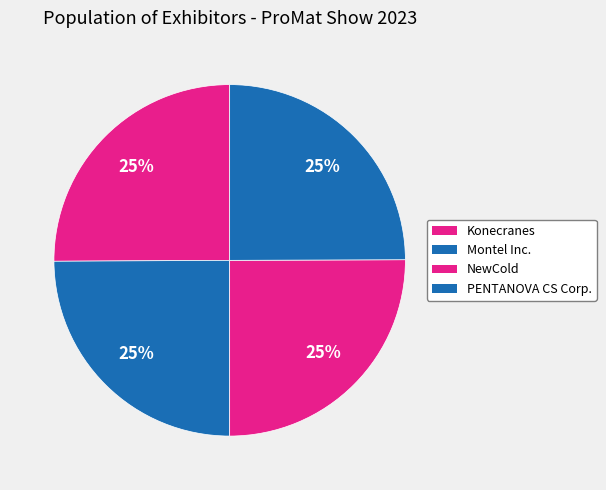

Which category has the smallest portion of the pie?

Montel Inc.